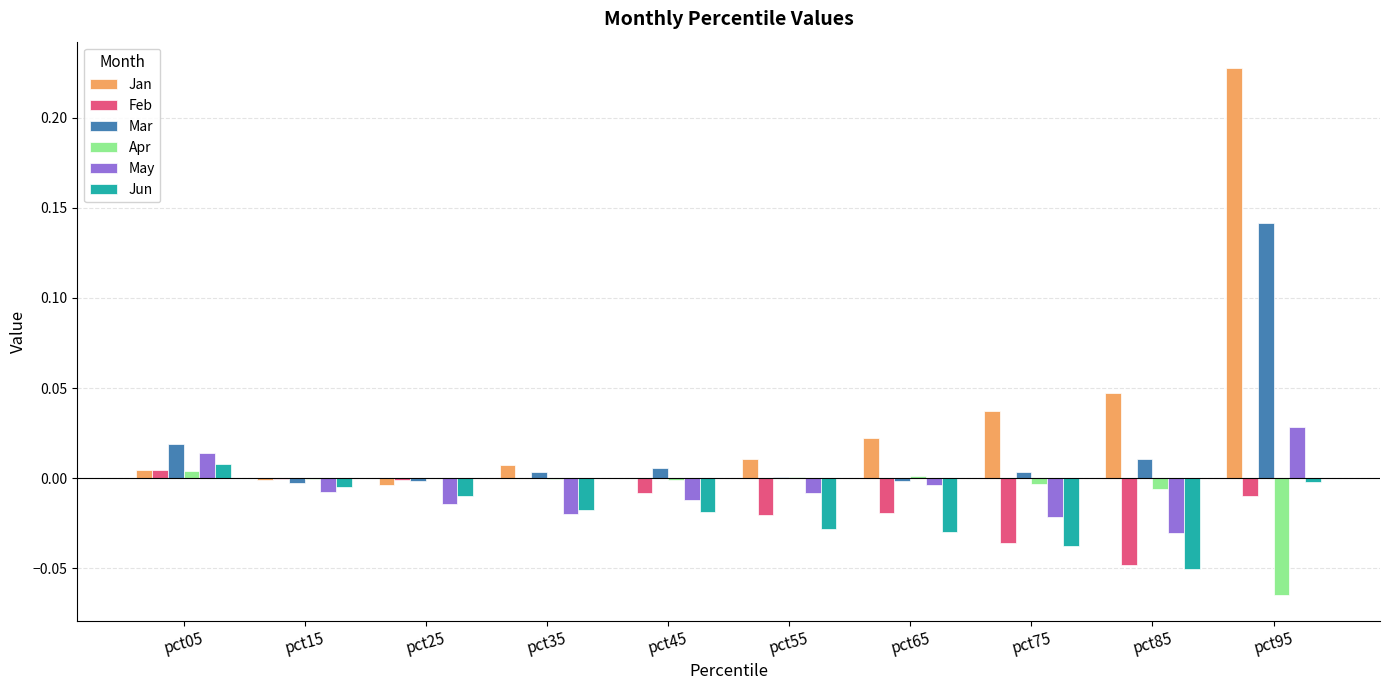

At which category does the chart reach its peak across all series?

pct95